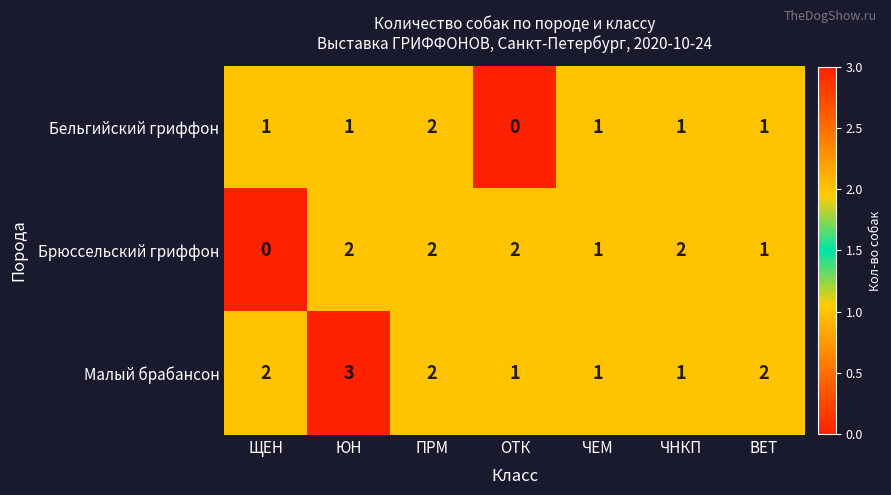

True or false: Бельгийский гриффон has a value of 0 at ОТК.

True